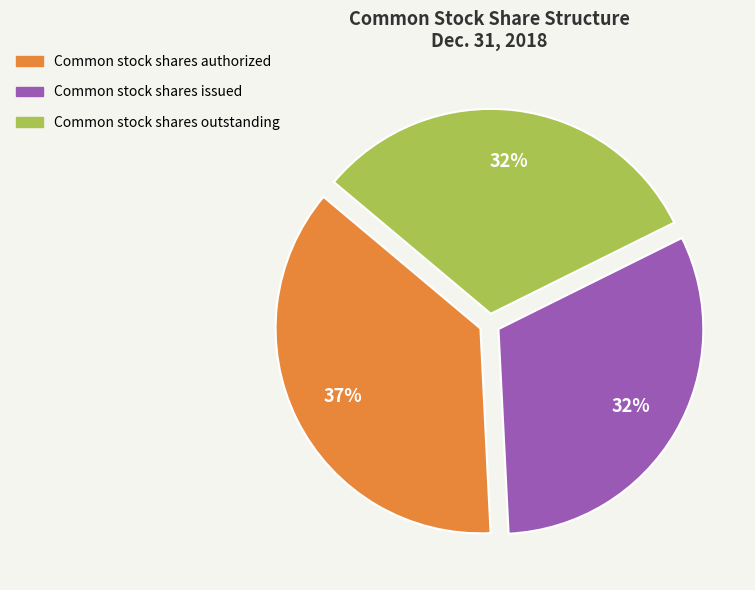

Which category has the biggest portion of the pie?

Common stock shares authorized